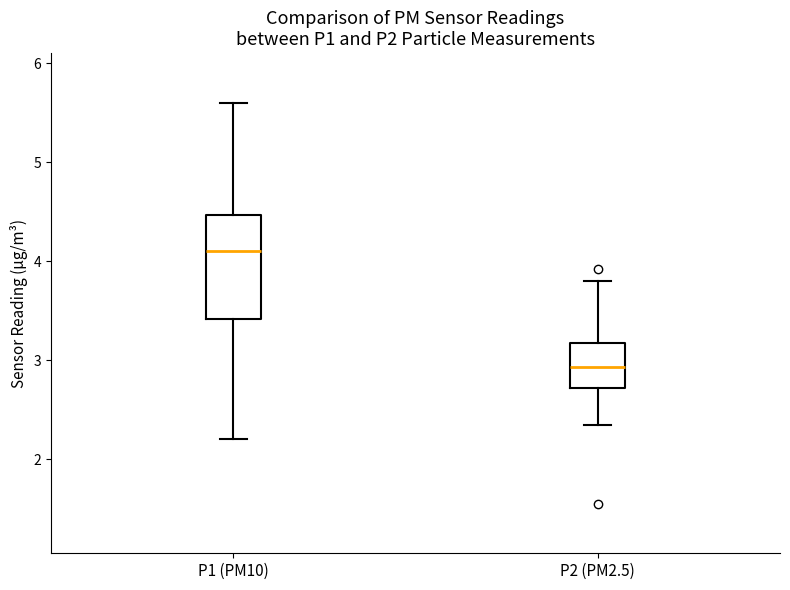

Reading left to right, read every box against the y-axis: the position of its median line, the range the box covers, and the ends of its whiskers. The values are not printed on the chart, so give them approximately, as read against the axis.

P1 (PM10): median 4.1, box 3.4 to 4.5, whiskers 2.2 to 5.6
P2 (PM2.5): median 2.9, box 2.7 to 3.2, whiskers 2.4 to 3.8